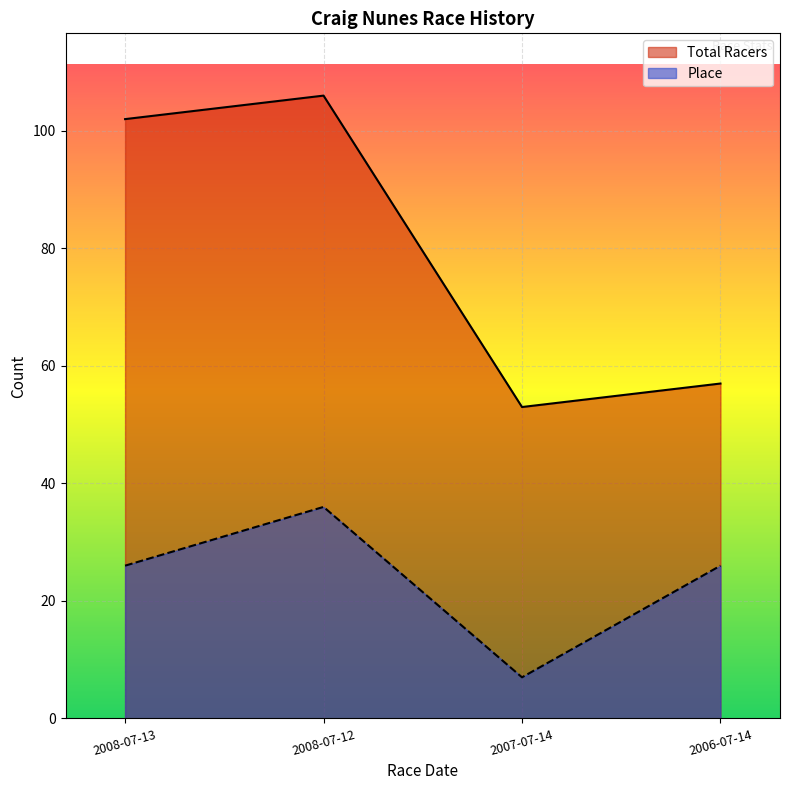

True or false: Place and Total Racers intersect in this chart.

False